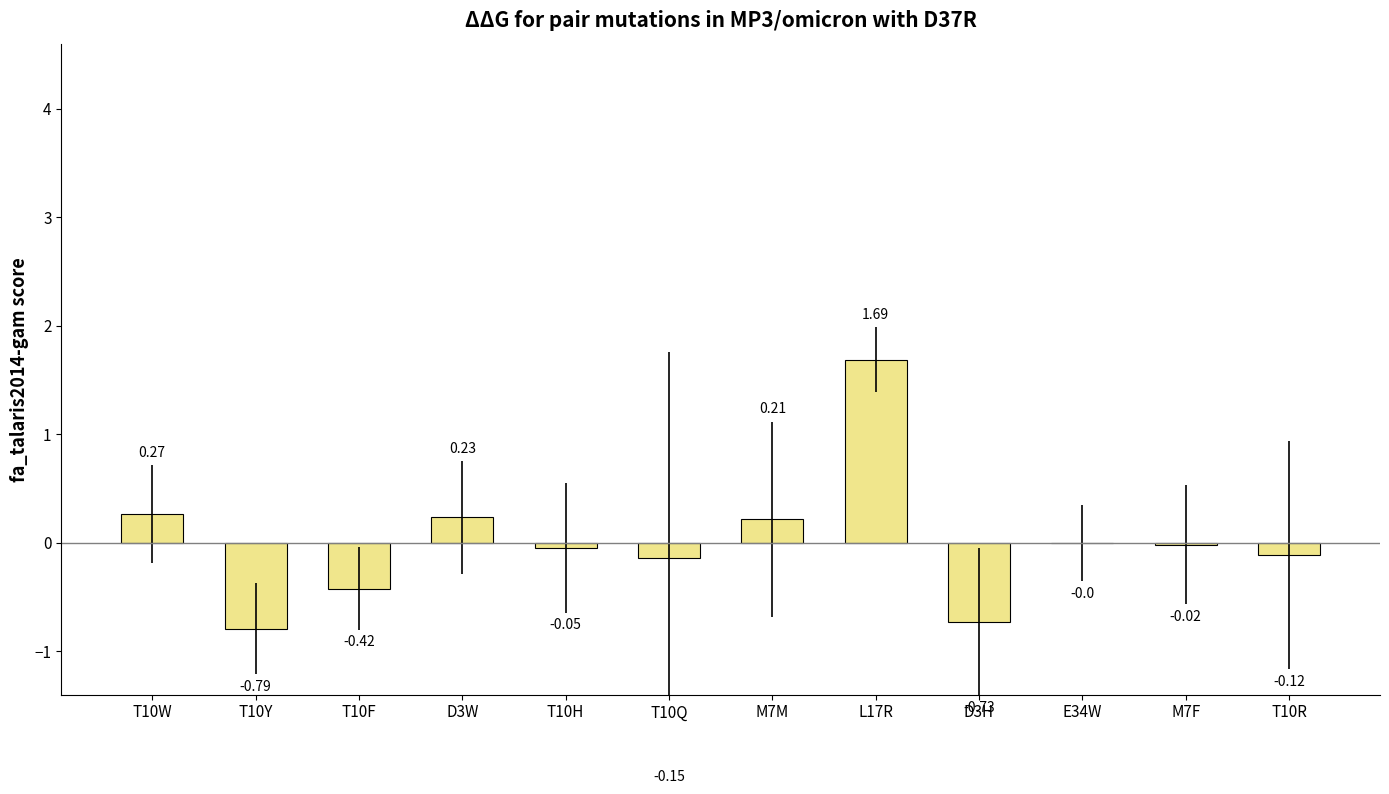

Which has a higher value, L17R or T10H?

L17R